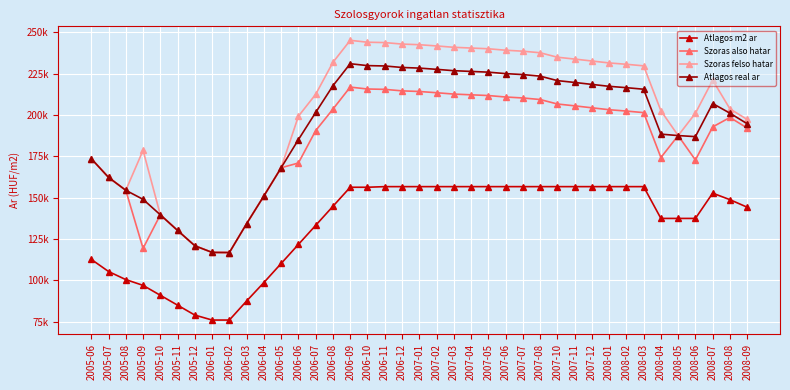

What value does the Atlagos real ar series have at 2005-08, to the nearest 10?

154450